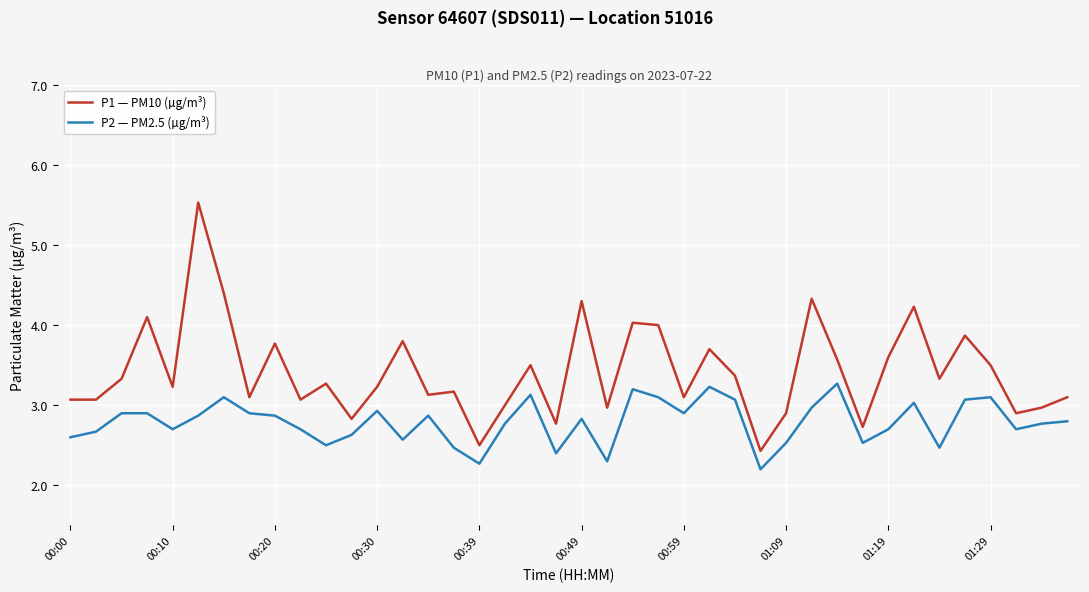

Rank the series by their average value, from highest to lowest.

P1 — PM10 (µg/m³), P2 — PM2.5 (µg/m³)